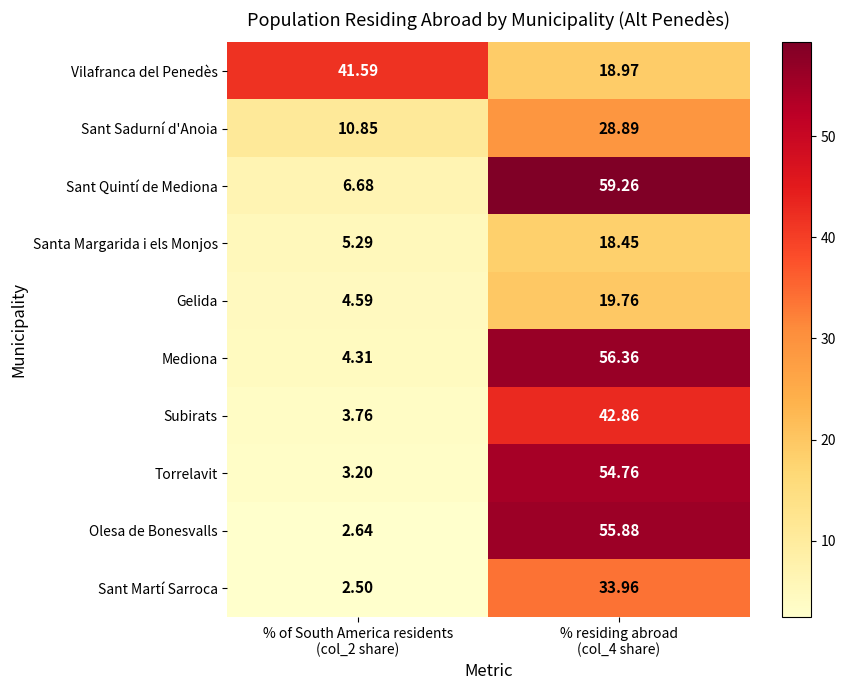

At which category does the chart reach its peak across all series?

% residing abroad
(col_4 share)